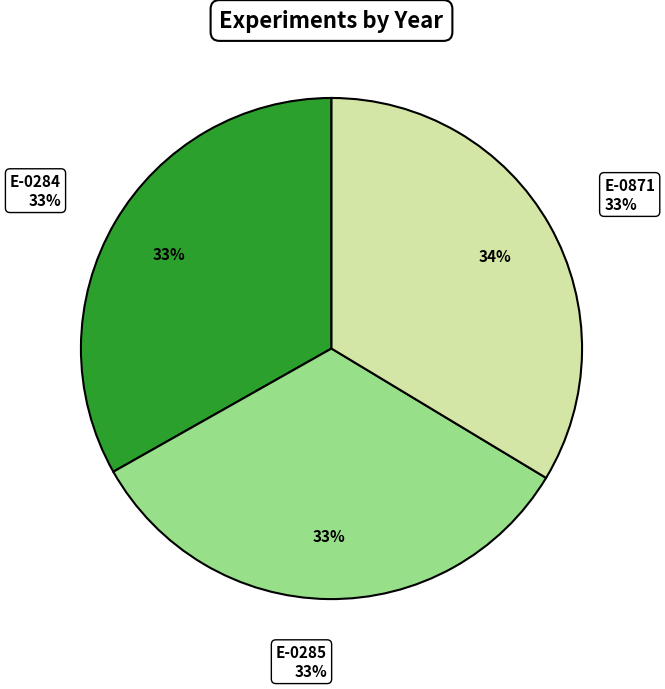

How many segments does this pie chart have?

3